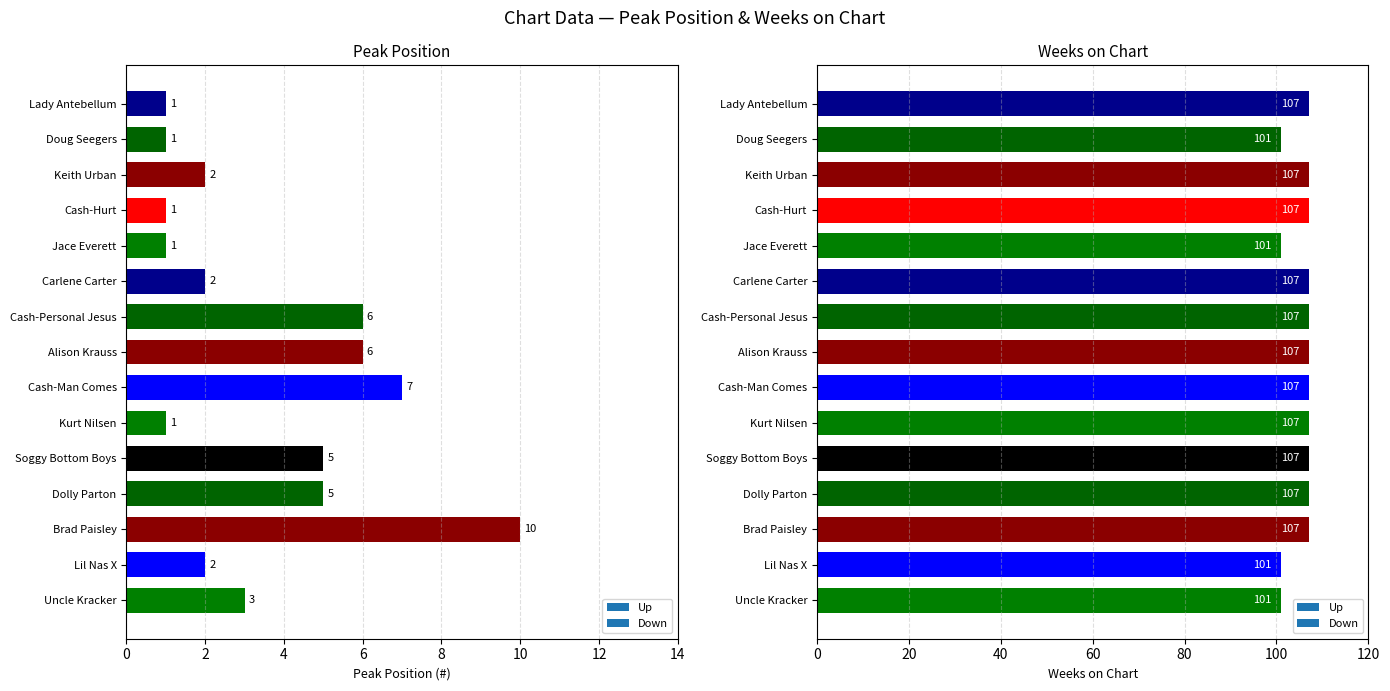

What position from the left is Kurt Nilsen?

10